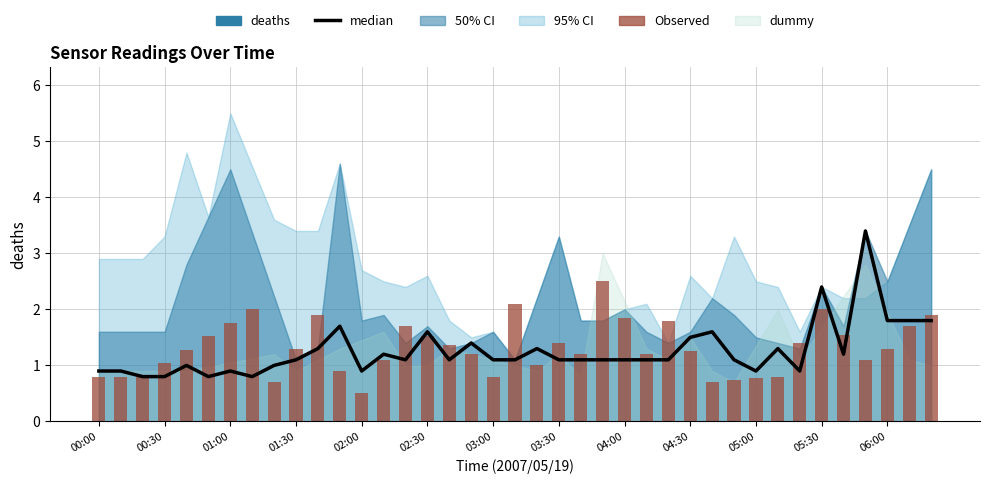

List the series in order of their overall mean, lowest first.

median, Observed